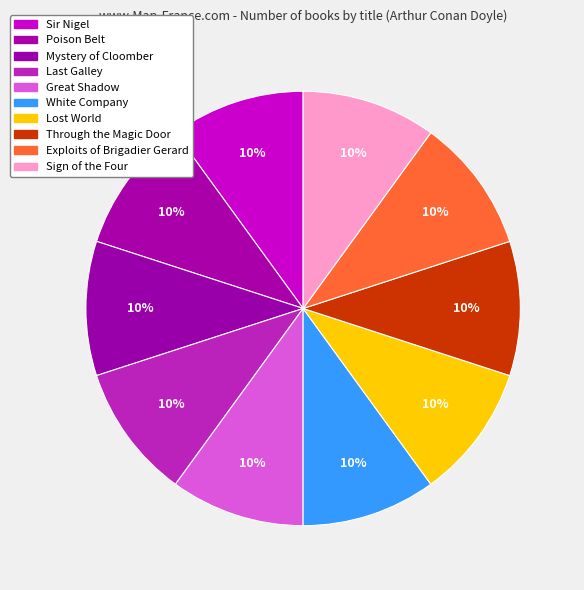

To the nearest percent, what percentage of the pie is Through the Magic Door?

10%